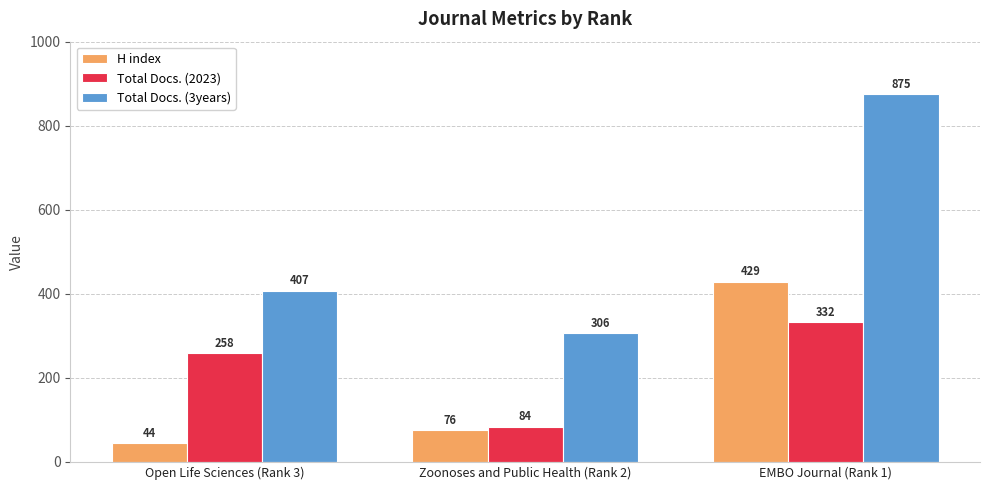

Which category has the lowest value across all series?

Open Life Sciences (Rank 3)